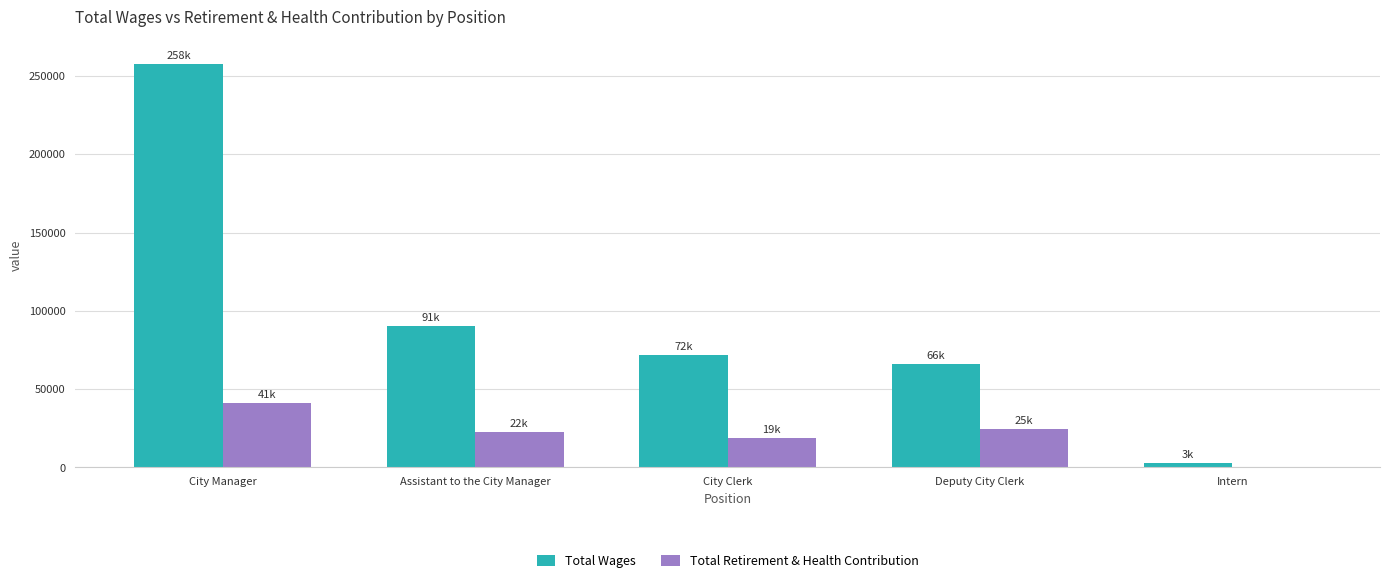

Are the bars horizontal?

No